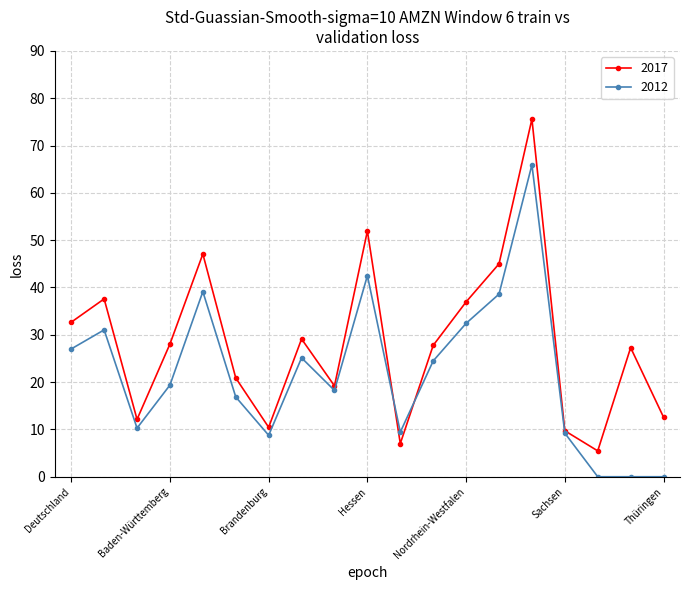

List the series in order of their peak value, highest first.

2017, 2012